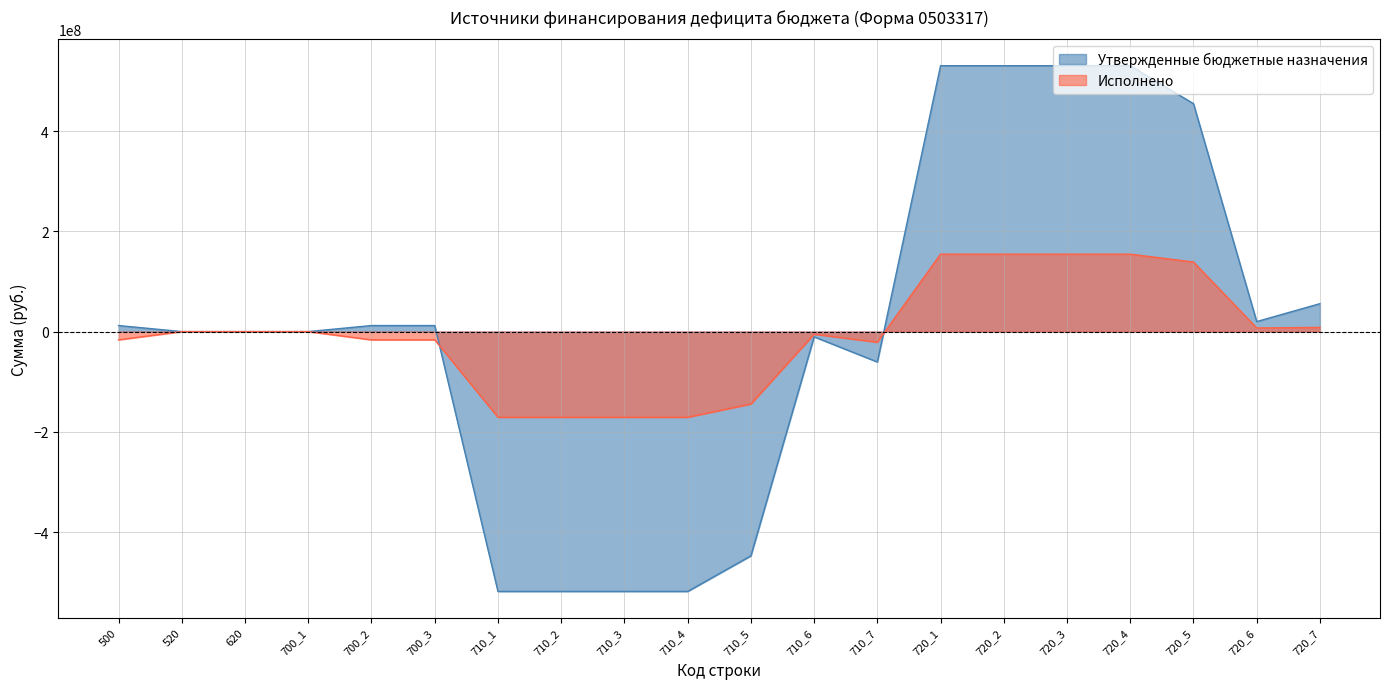

What is the maximum value shown in the chart?

530475719.0